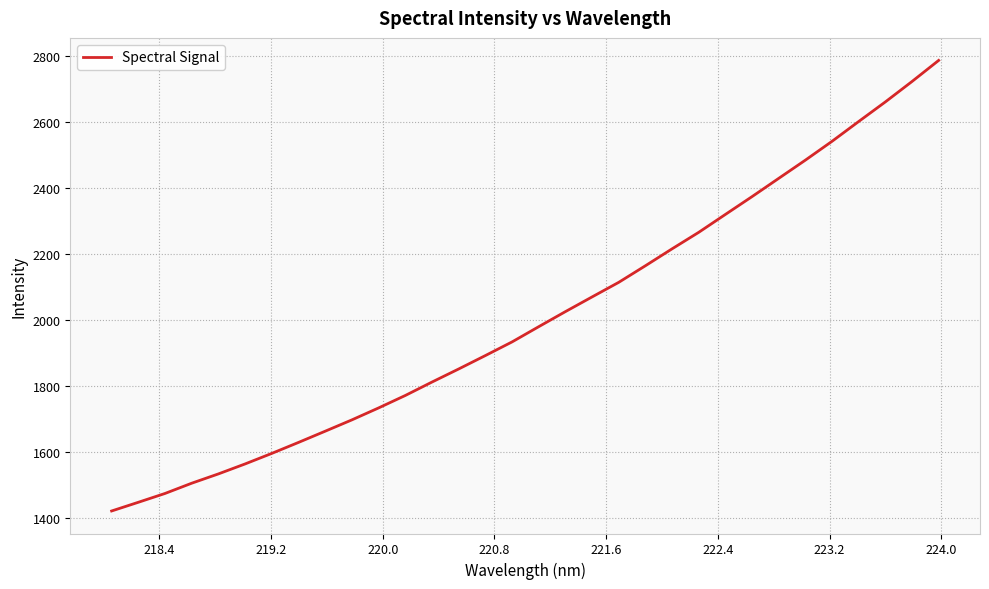

True or false: the data has more than 0 interior local peaks.

False